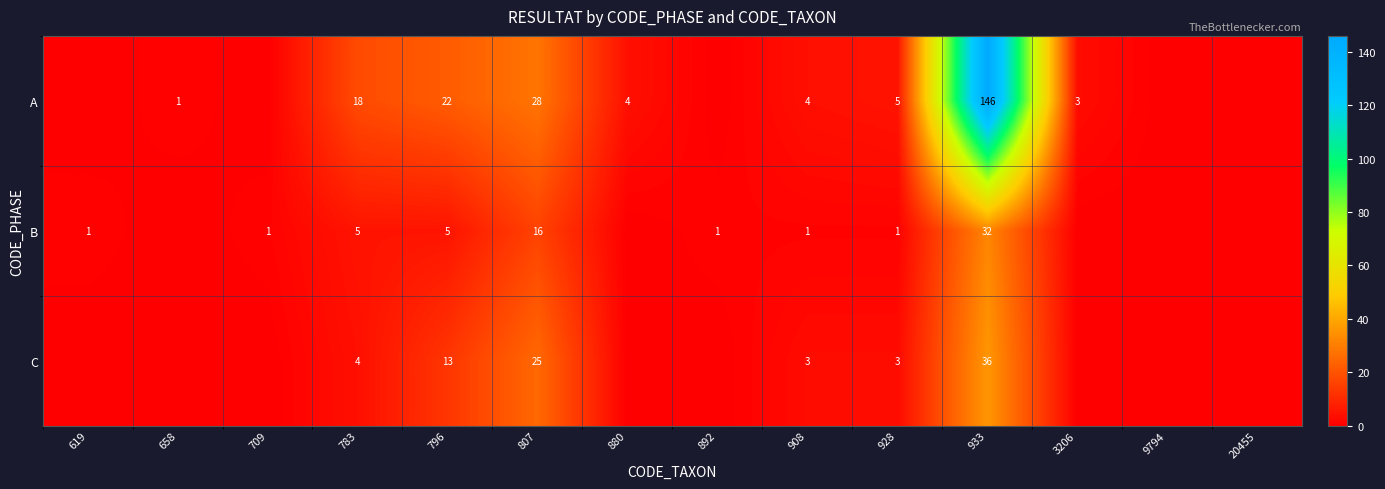

The A series shows 5 at 3206. True or false?

False